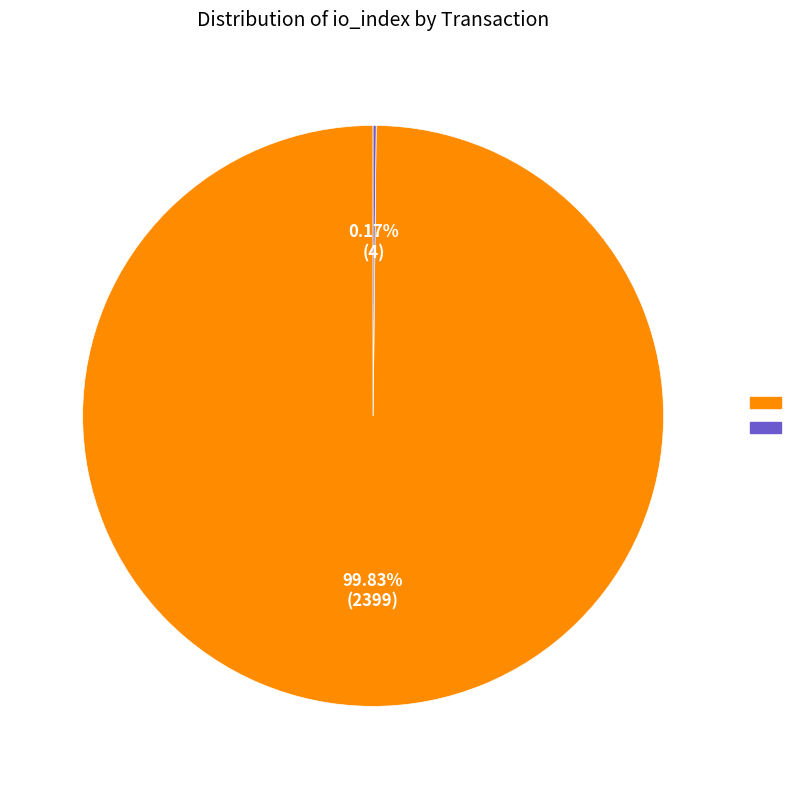

Does any single category account for the majority?

Yes